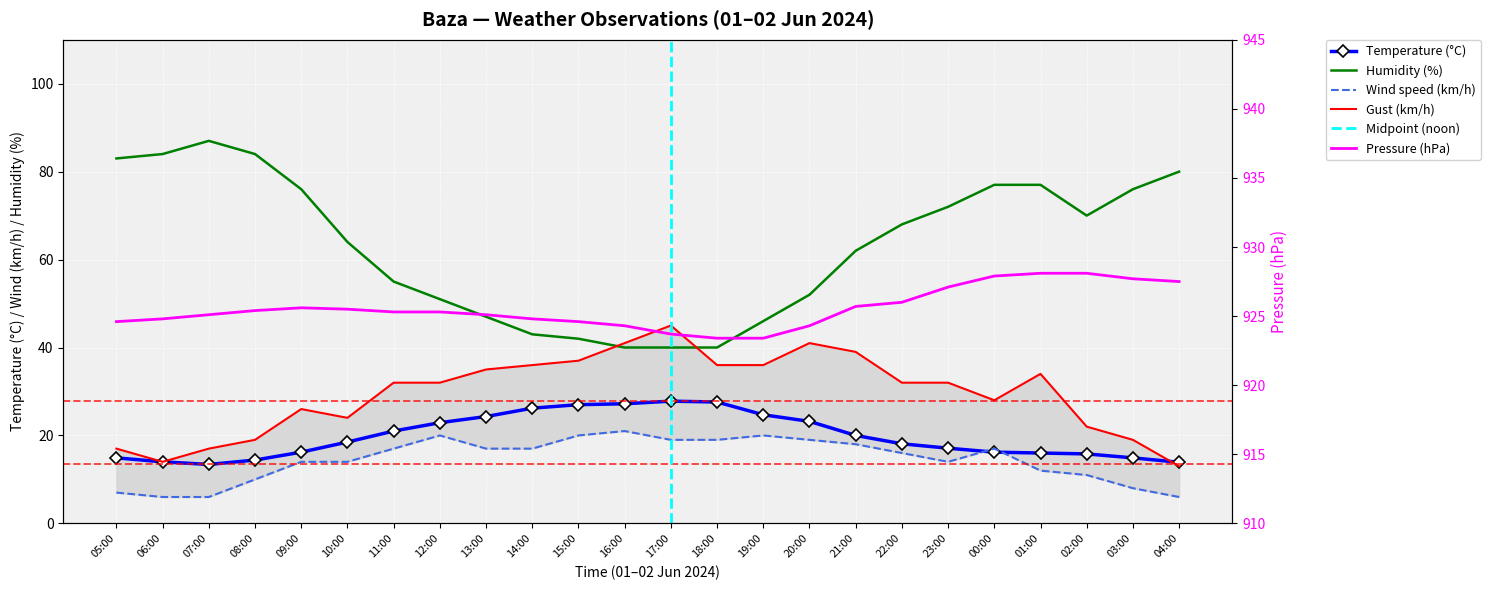

What is the greatest value displayed?

928.1